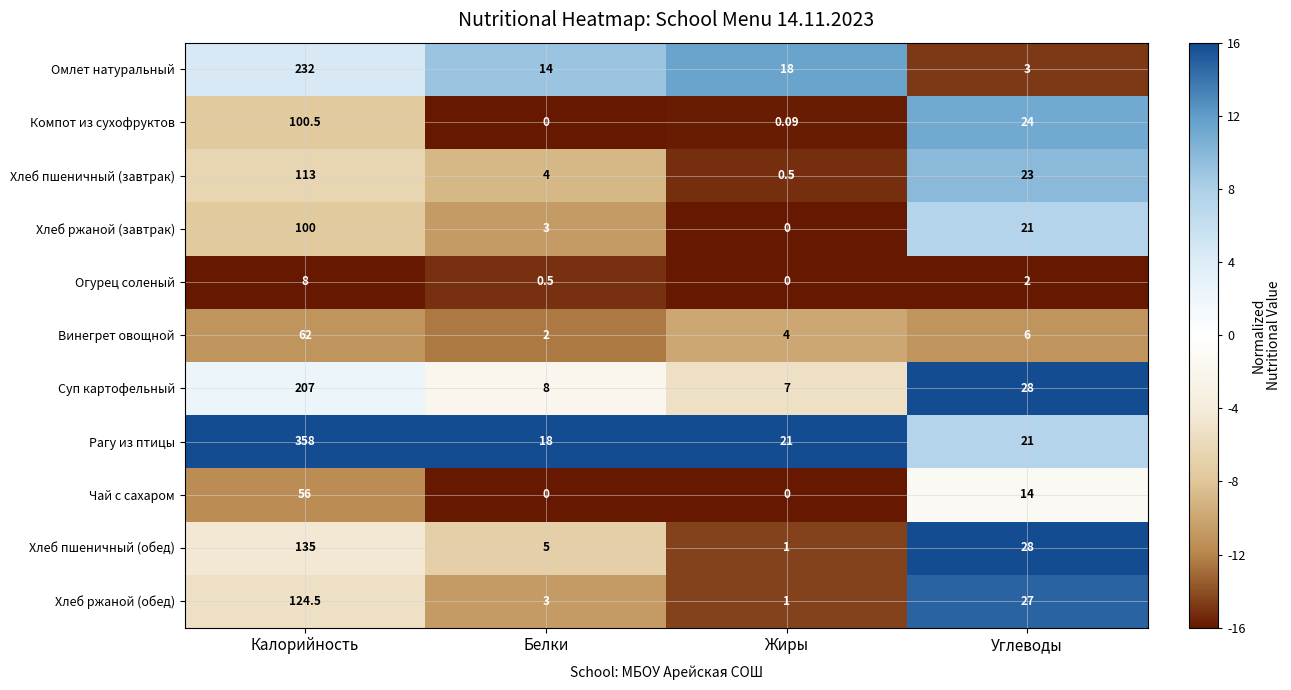

How many data points in Хлеб ржаной (обед) are less than 27?

2